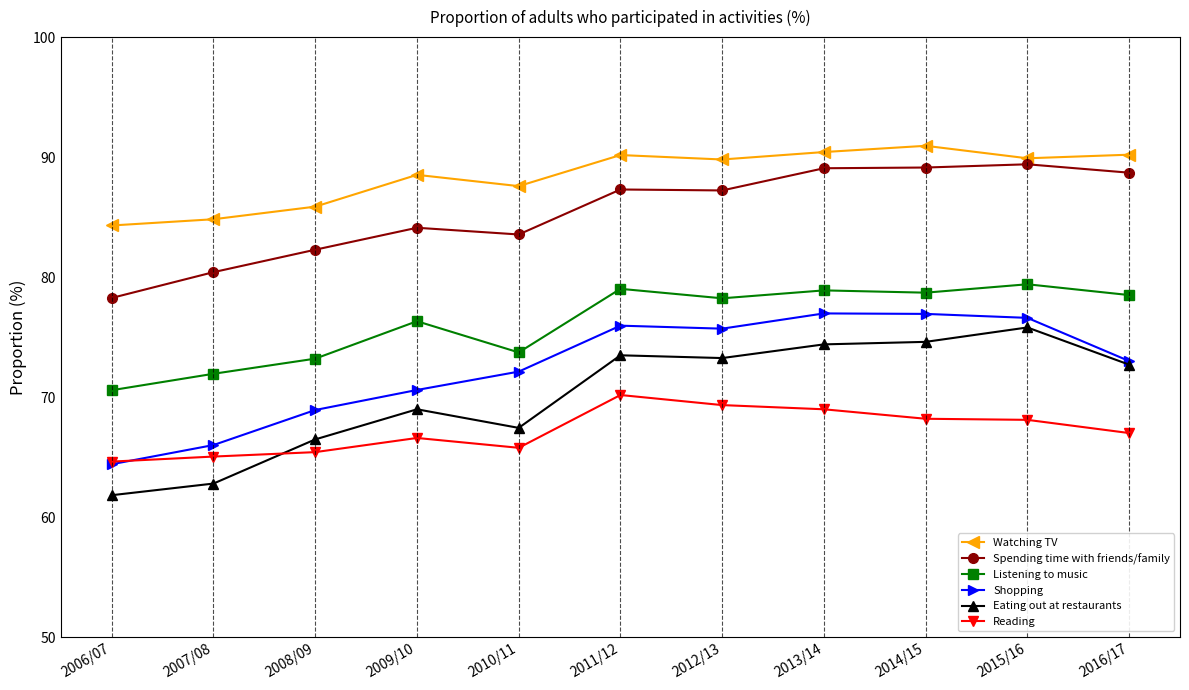

In Eating out at restaurants, how many points are higher than both neighbors (excluding endpoints)?

3